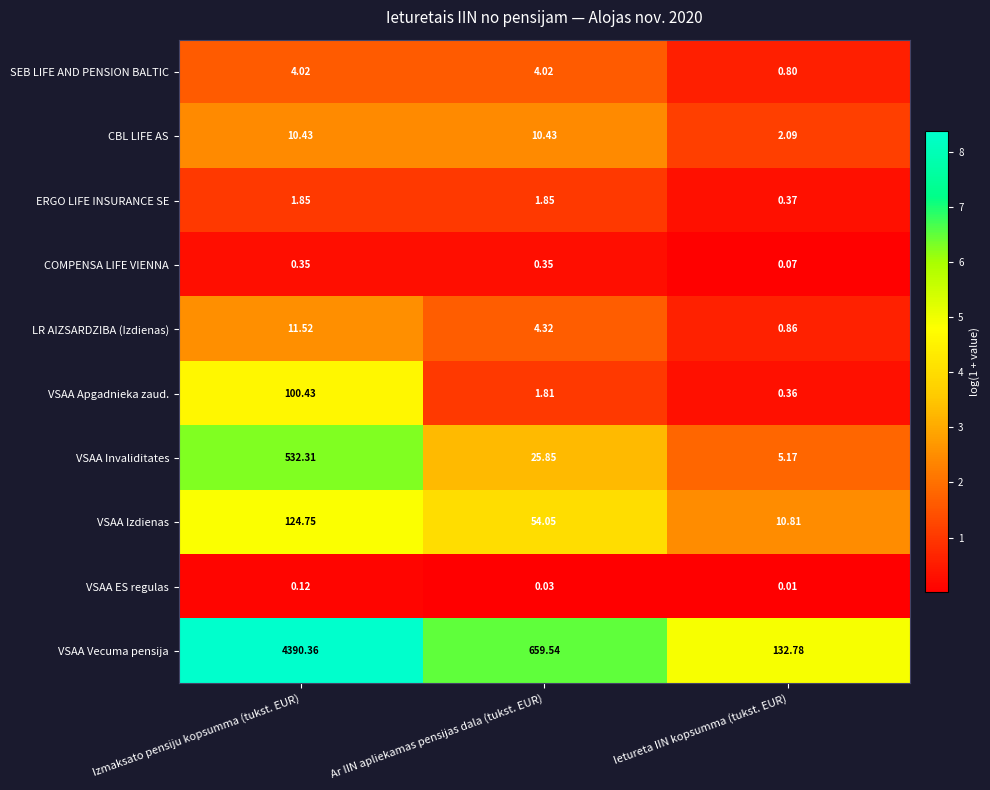

Rank the series at Izmaksato pensiju kopsumma (tukst. EUR) from lowest to highest value.

VSAA ES regulas, COMPENSA LIFE VIENNA, ERGO LIFE INSURANCE SE, SEB LIFE AND PENSION BALTIC, CBL LIFE AS, LR AIZSARDZIBA (Izdienas), VSAA Apgadnieka zaud., VSAA Izdienas, VSAA Invaliditates, VSAA Vecuma pensija